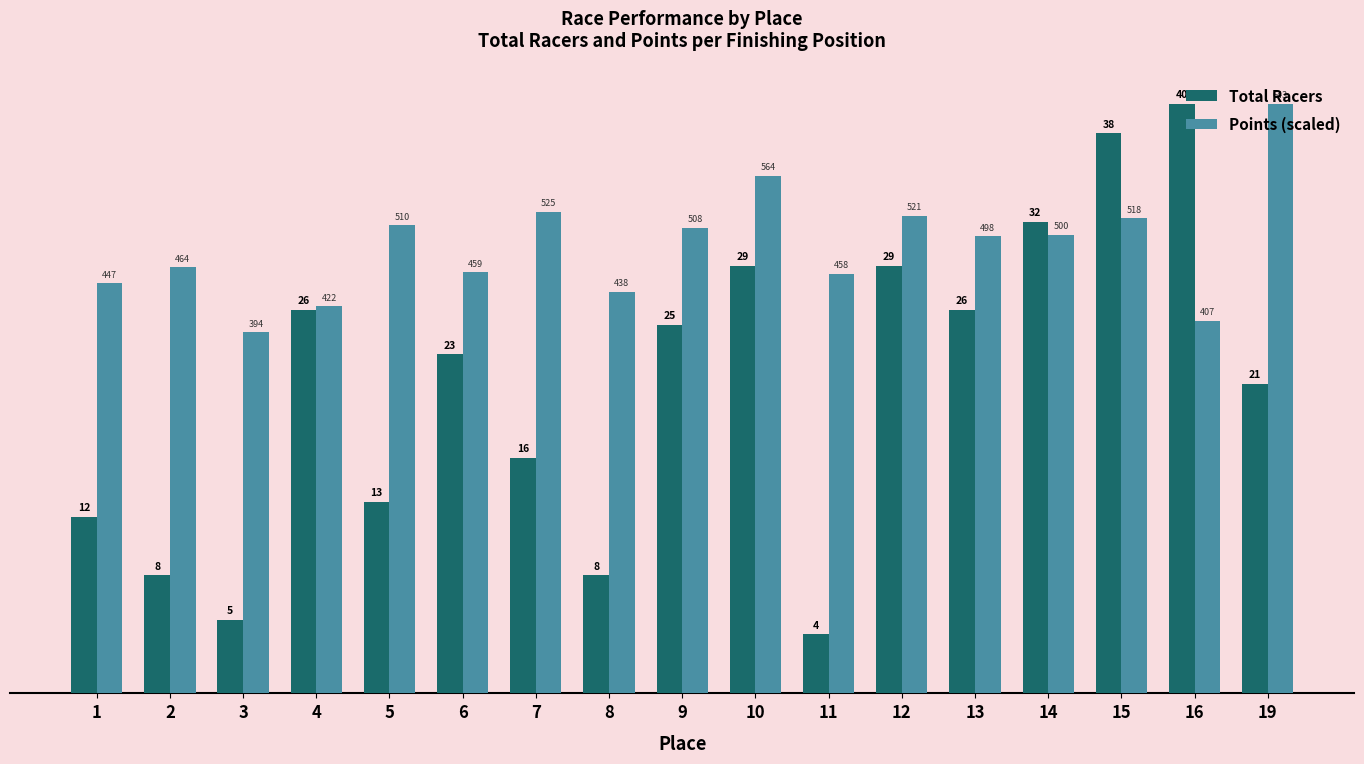

List the series in order of their overall mean, highest first.

Points (scaled), Total Racers